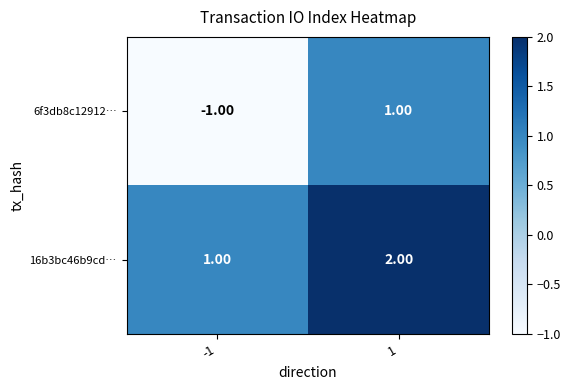

Count the number of data series in this chart.

2